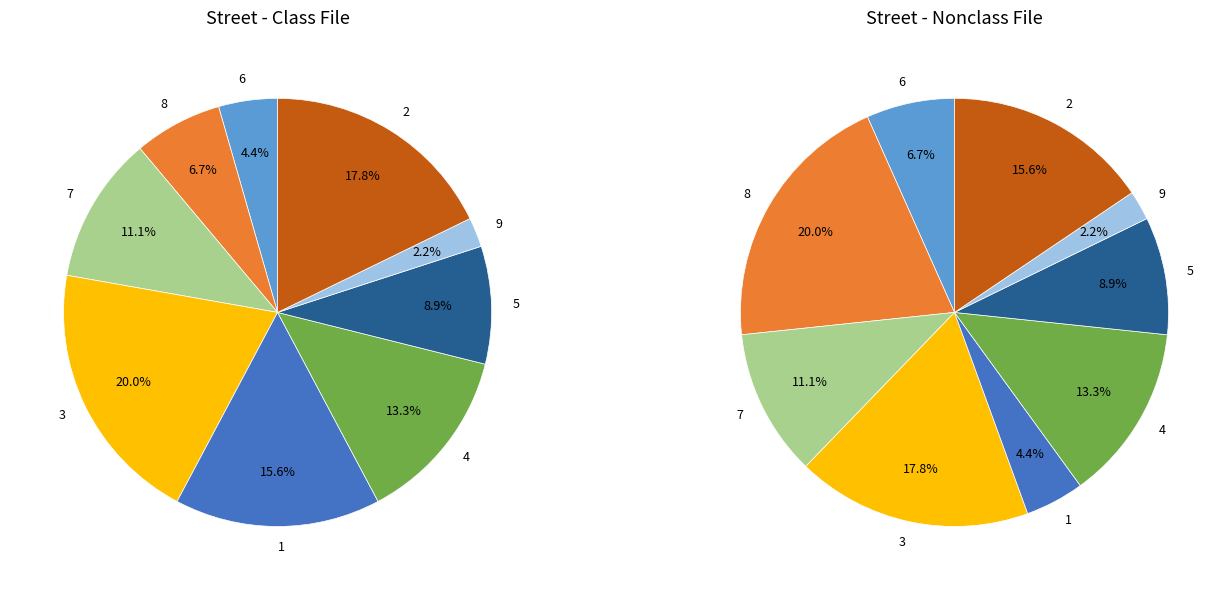

Count the number of slices in the pie.

9